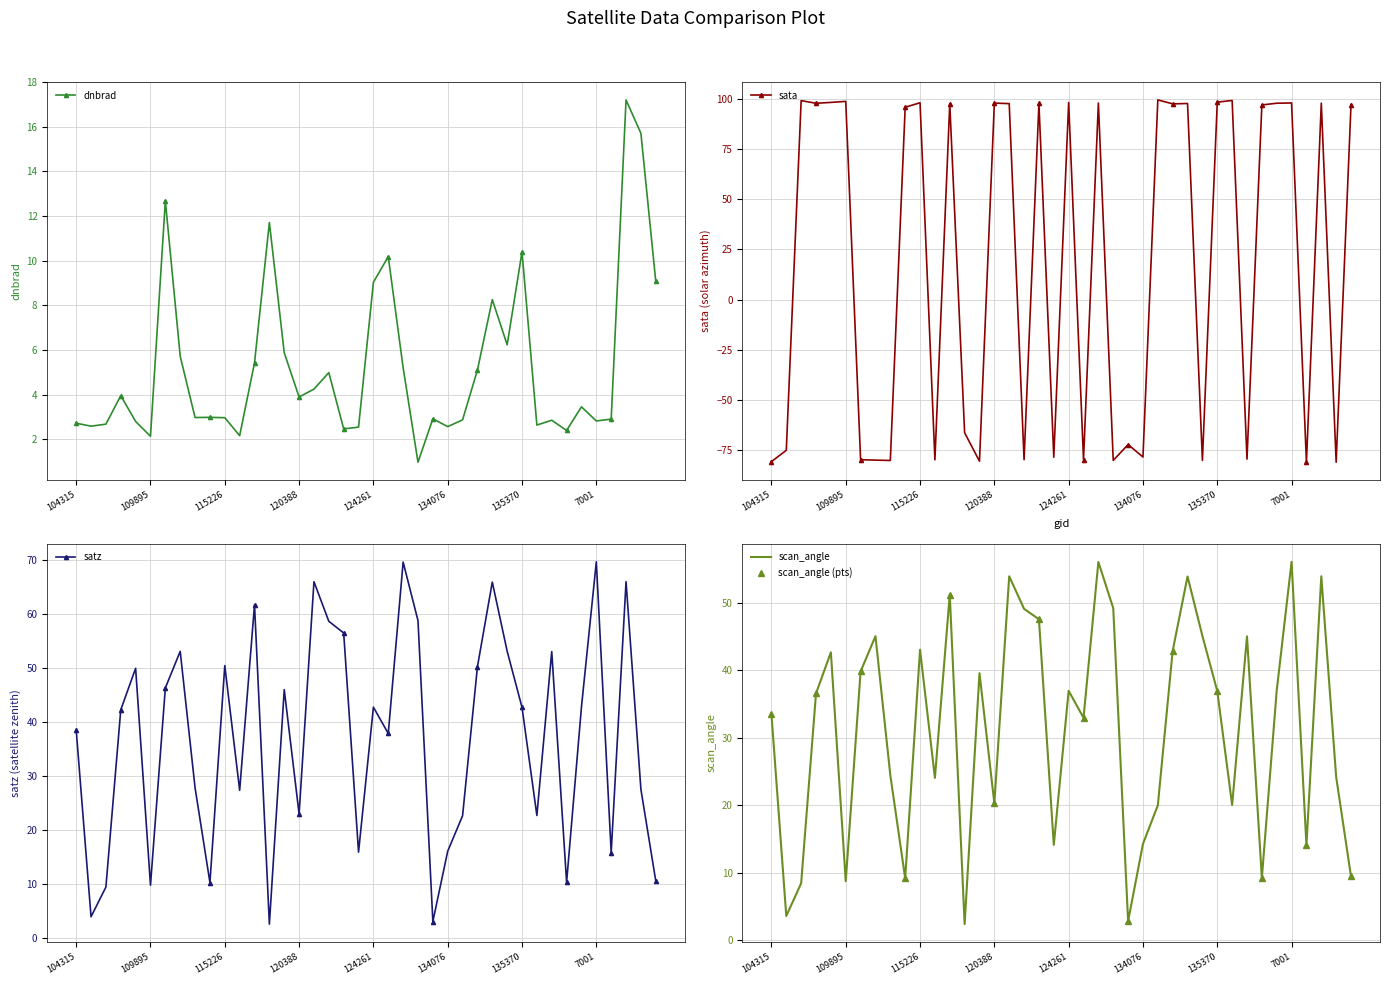

What are all the series names shown in the legend?

dnbrad, sata, satz, scan_angle, scan_angle (pts)